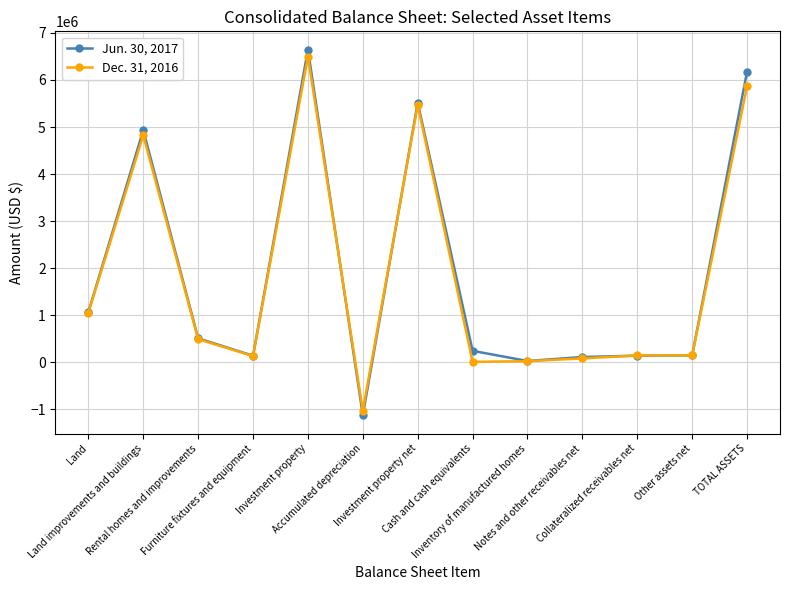

What is the minimum value for Dec. 31, 2016?

-1026858